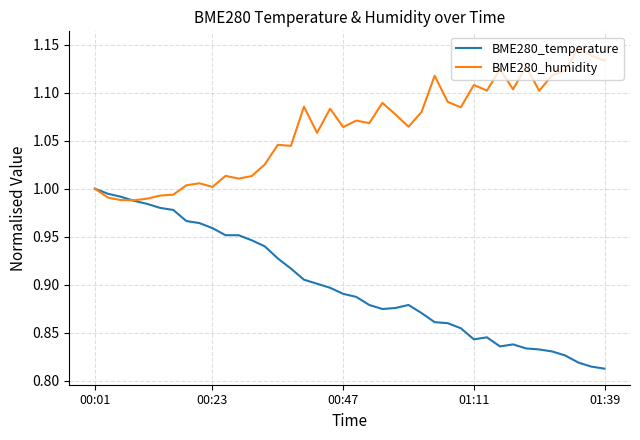

List the series in order of their peak value, lowest first.

BME280_temperature, BME280_humidity